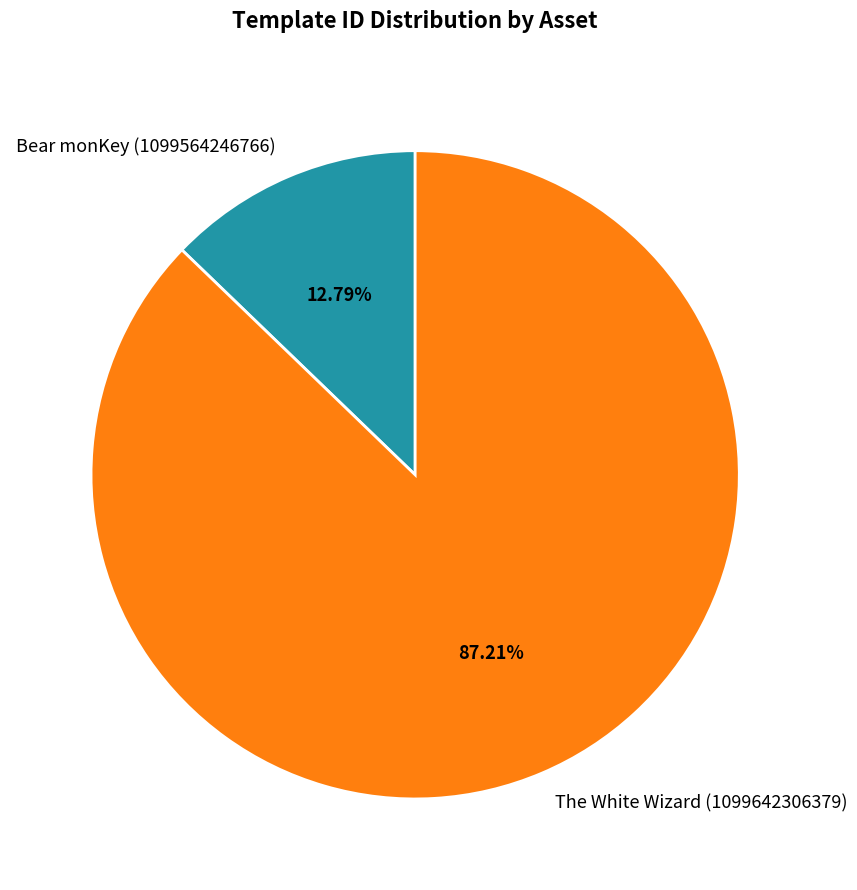

How many slices are in this pie chart?

2